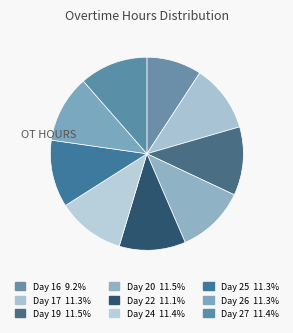

Approximately how many times larger is the value at Day 26 compared to Day 27?

1.0